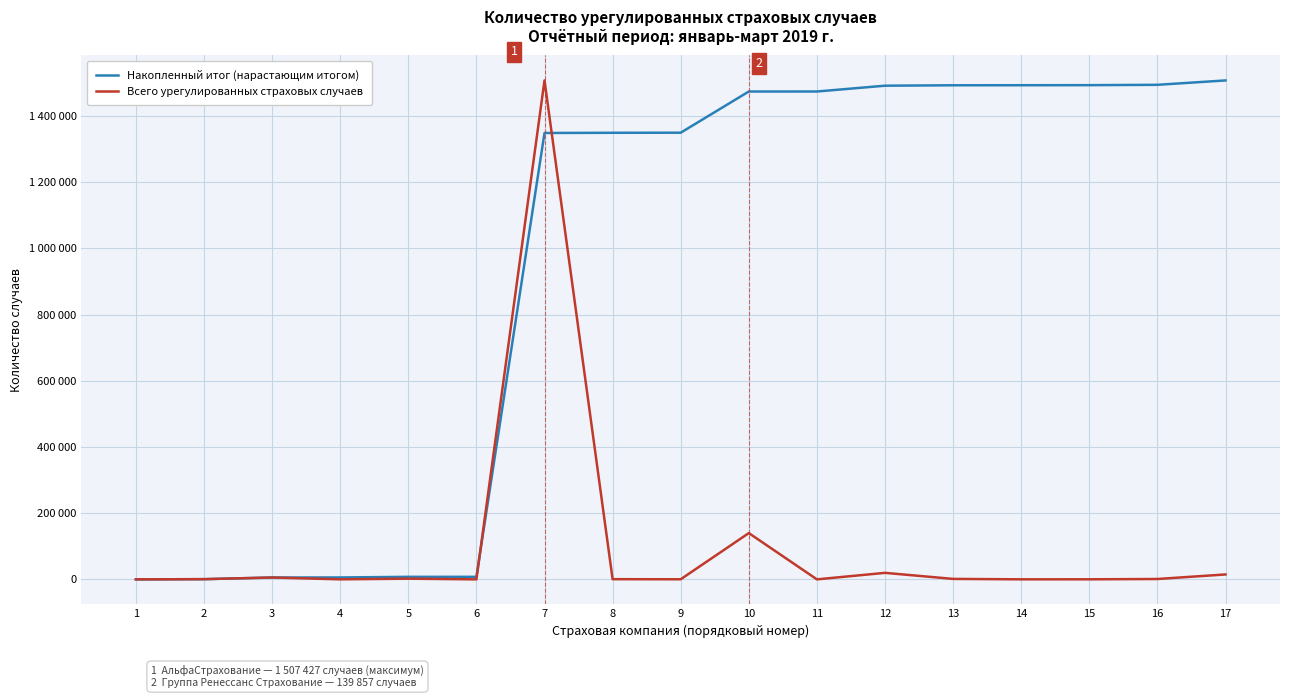

Where do Всего урегулированных страховых случаев and Накопленный итог (нарастающим итогом) first cross each other?

2 and 3